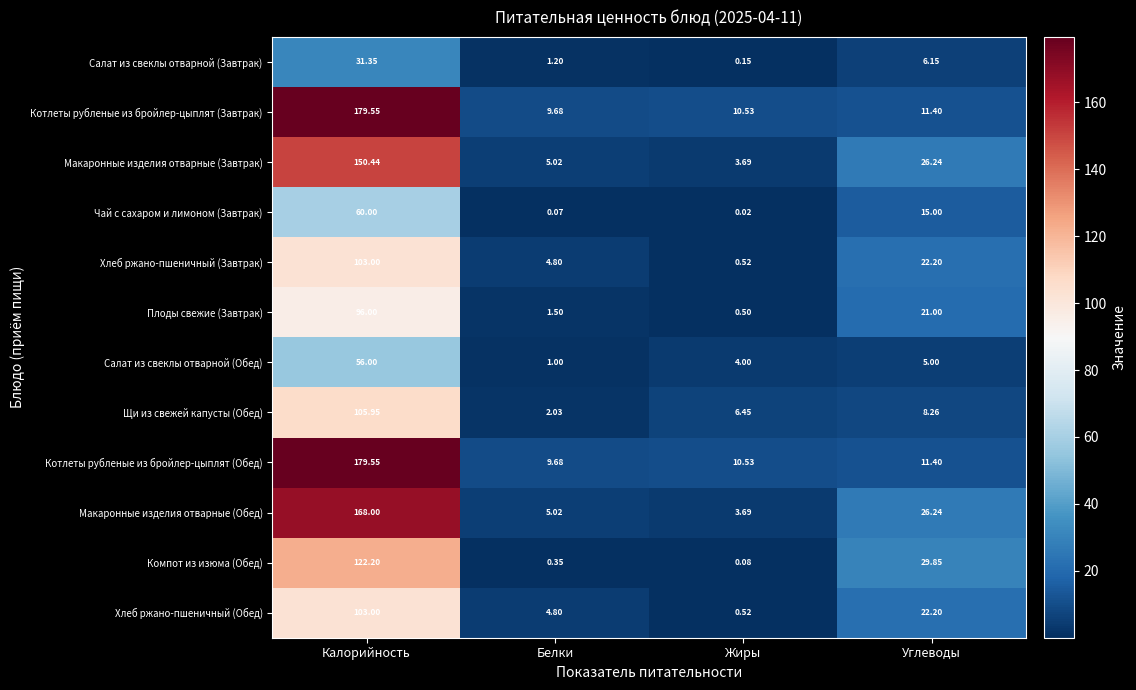

At which label is Компот из изюма (Обед) closest to 61?

Углеводы